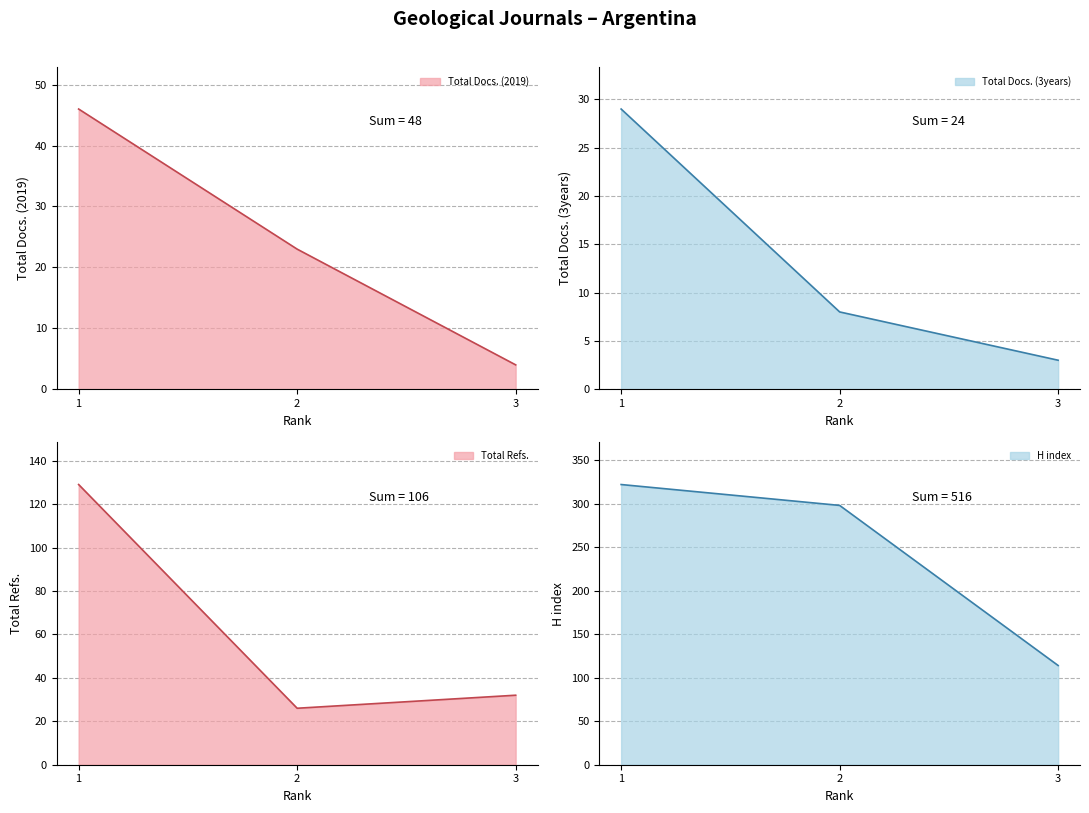

What is the value of the Total Docs. (3years) point at the 3rd from the left?

3